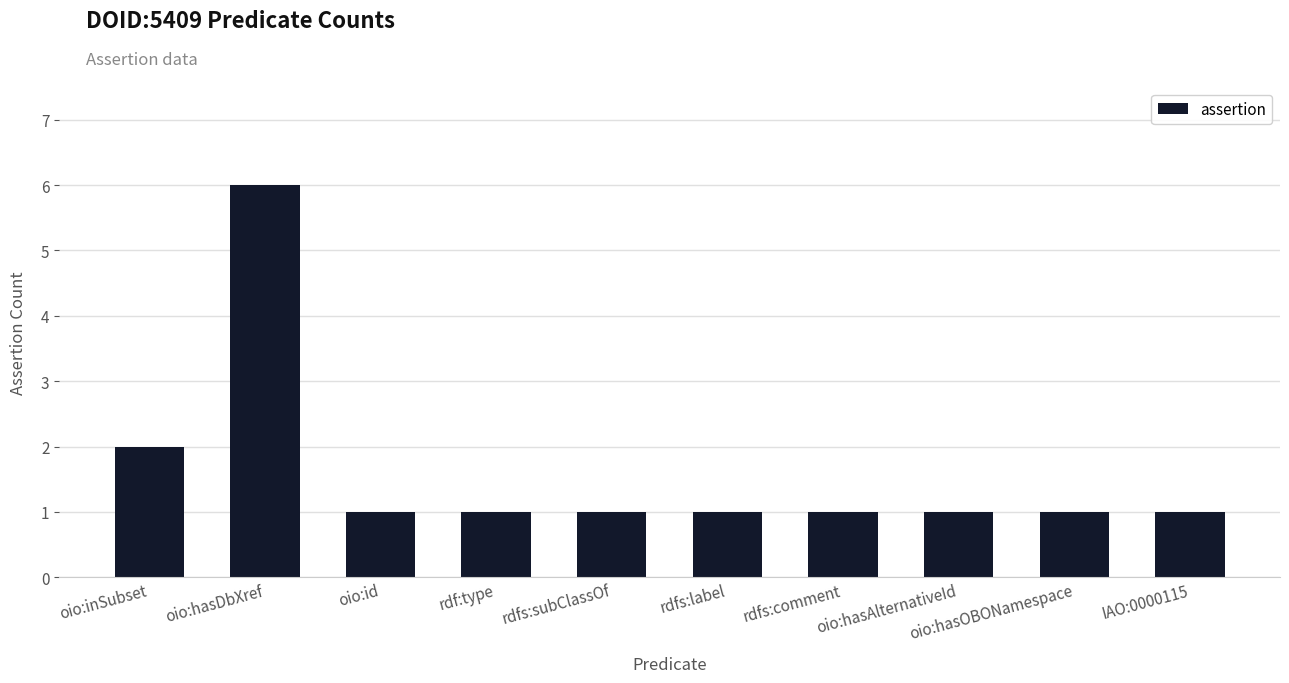

What is the greatest value displayed?

6